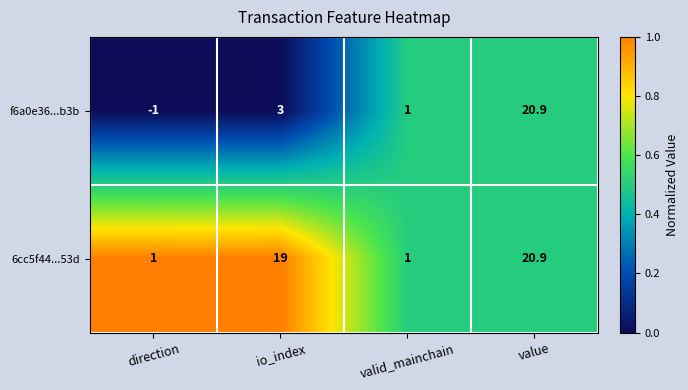

What is the approximate value of f6a0e36...b3b at valid_mainchain?

1.0